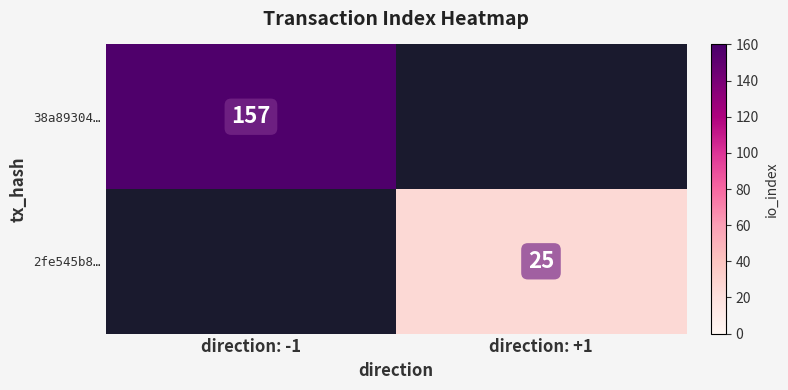

The 2fe545b8… series shows 25 at direction: +1. True or false?

True